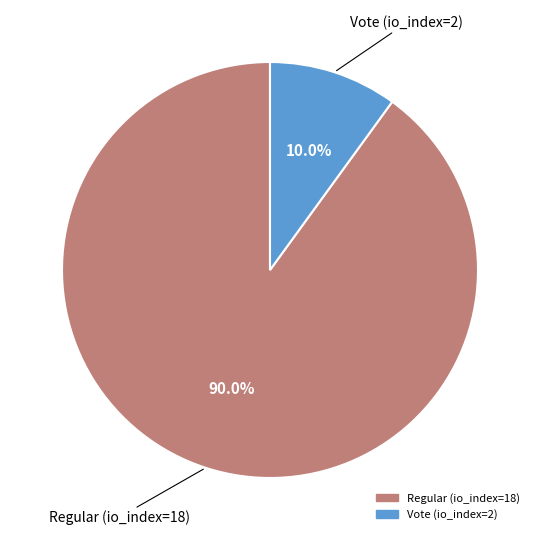

To the nearest percent, what is the average slice percentage?

50%